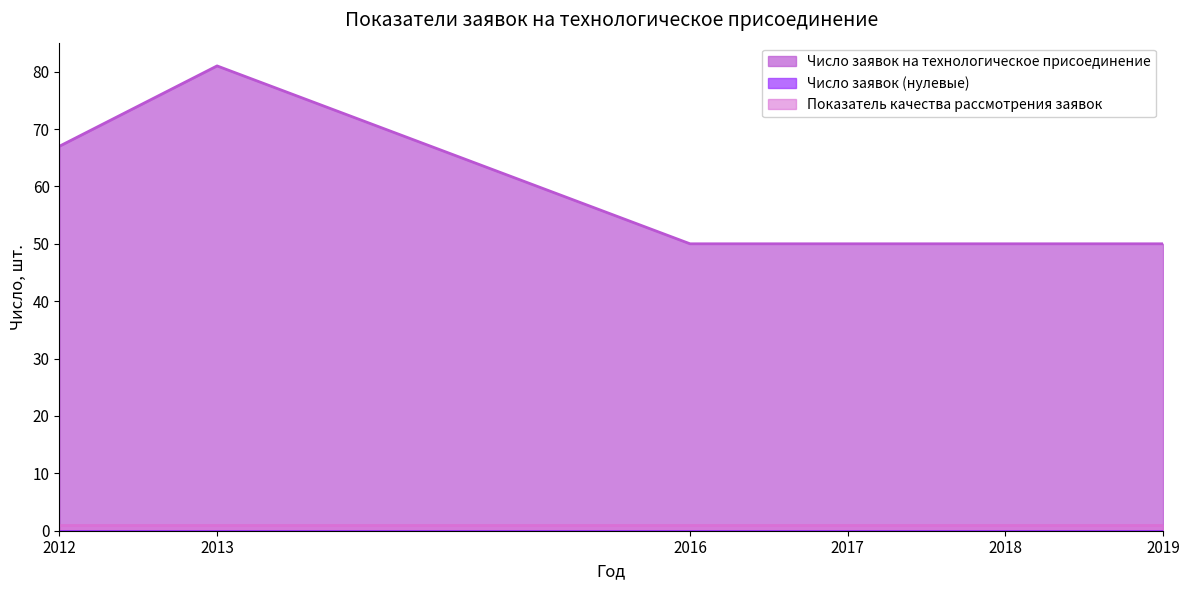

Is it true that Число заявок (нулевые) equals 0 at 2012?

True